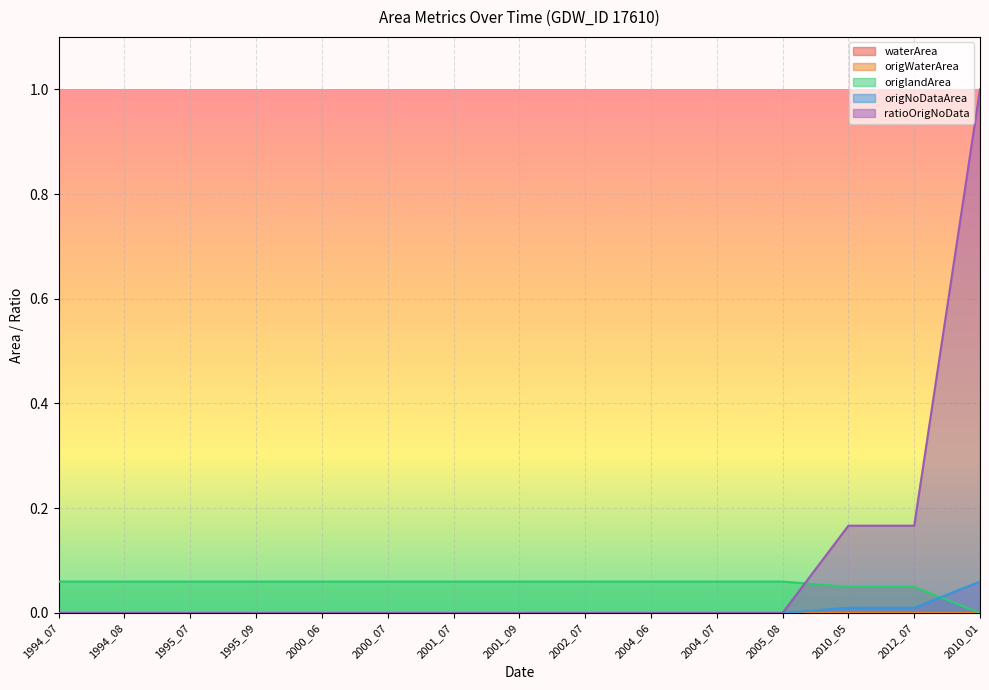

True or false: ratioOrigNoData and origlandArea intersect in this chart.

True